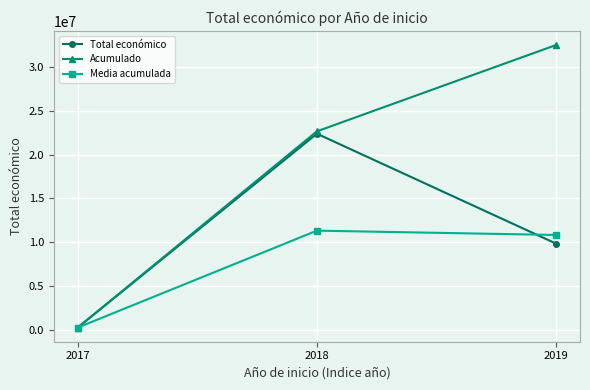

List the series in order of their peak value, highest first.

Acumulado, Total económico, Media acumulada